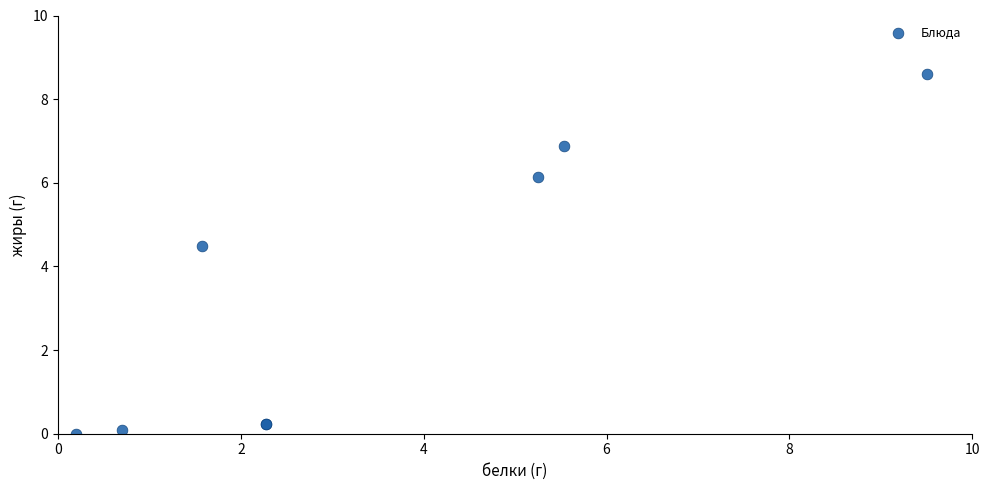

What Y value in the scatter plot is closest to 4?

4.5